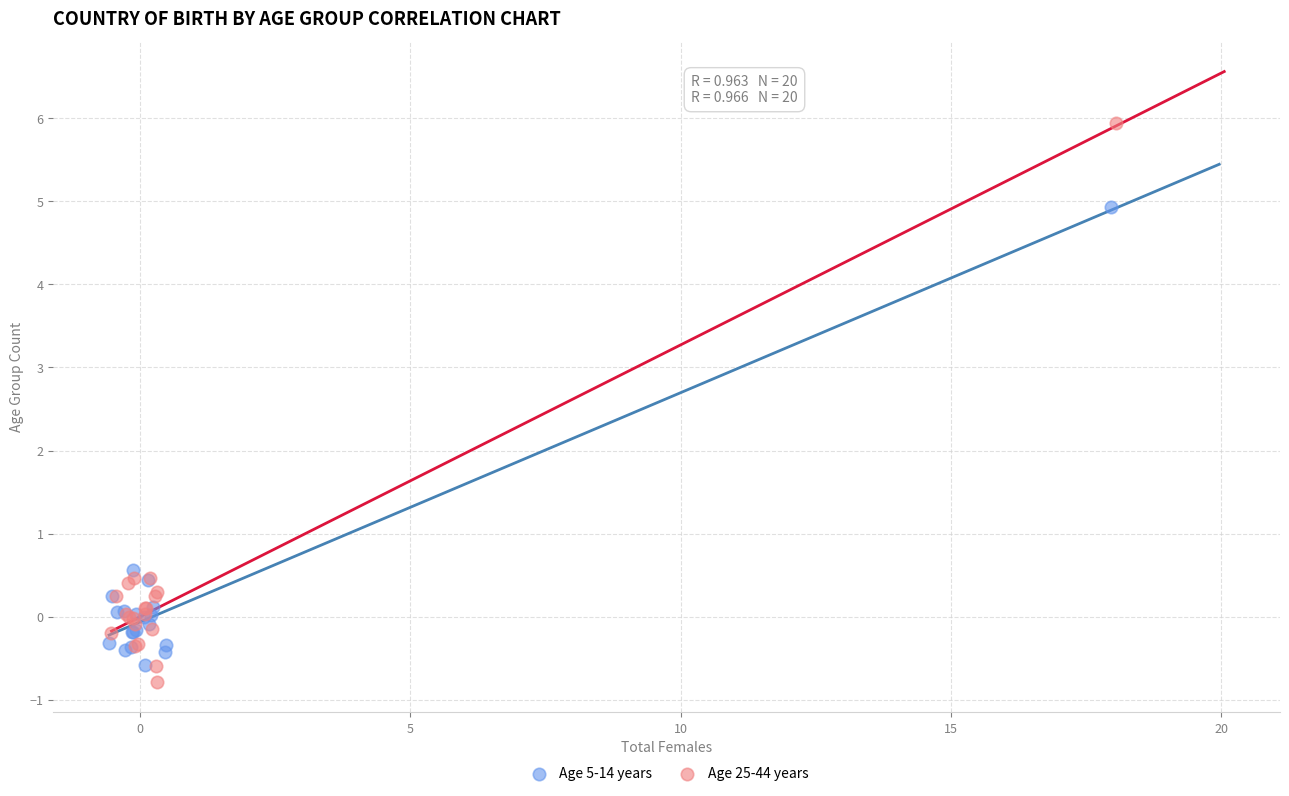

Which series has the widest spread of Y values?

Age 25-44 years